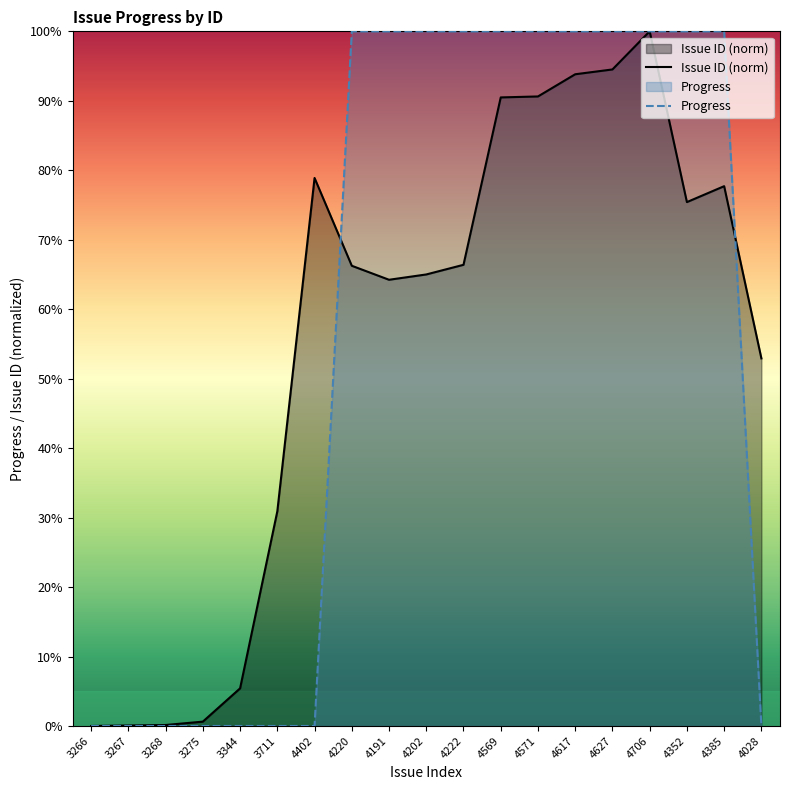

Which series changed the most between 4402 and 4352?

Progress